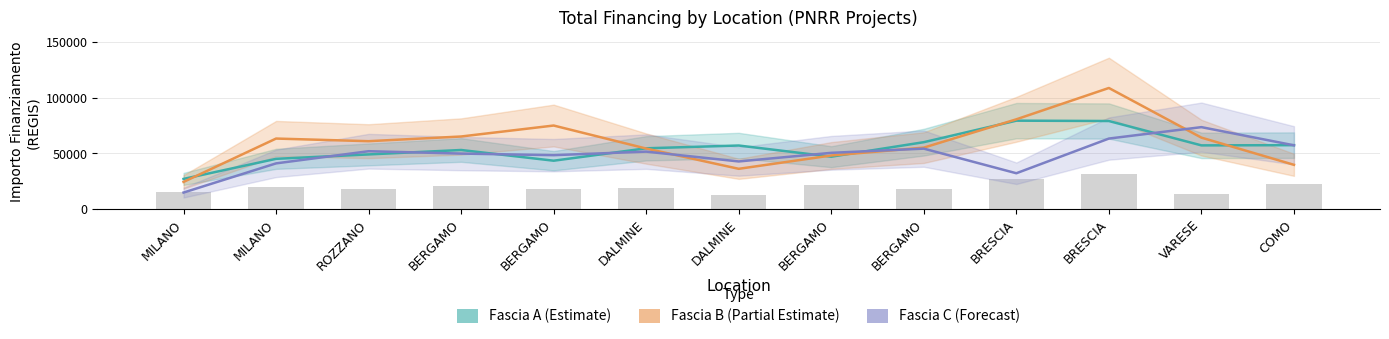

True or false: Fascia C (Forecast) has a value of 18778.9 at DALMINE.

False